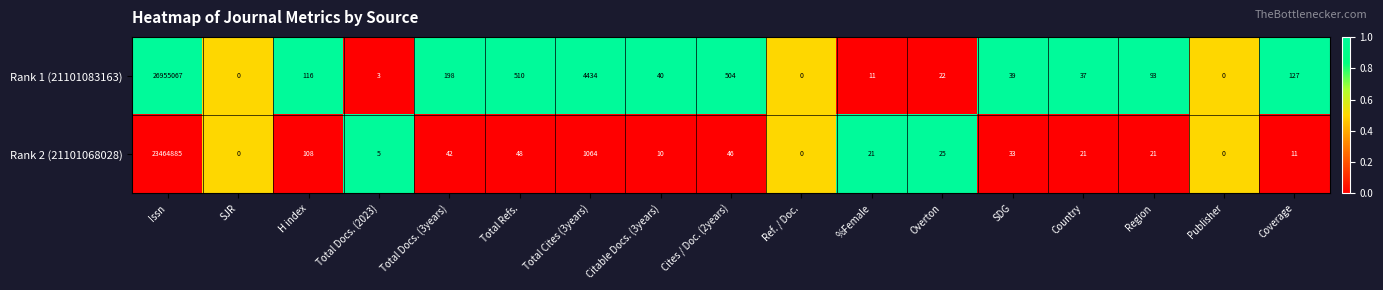

How many values in the Rank 2 (21101068028) series are below 21?

6